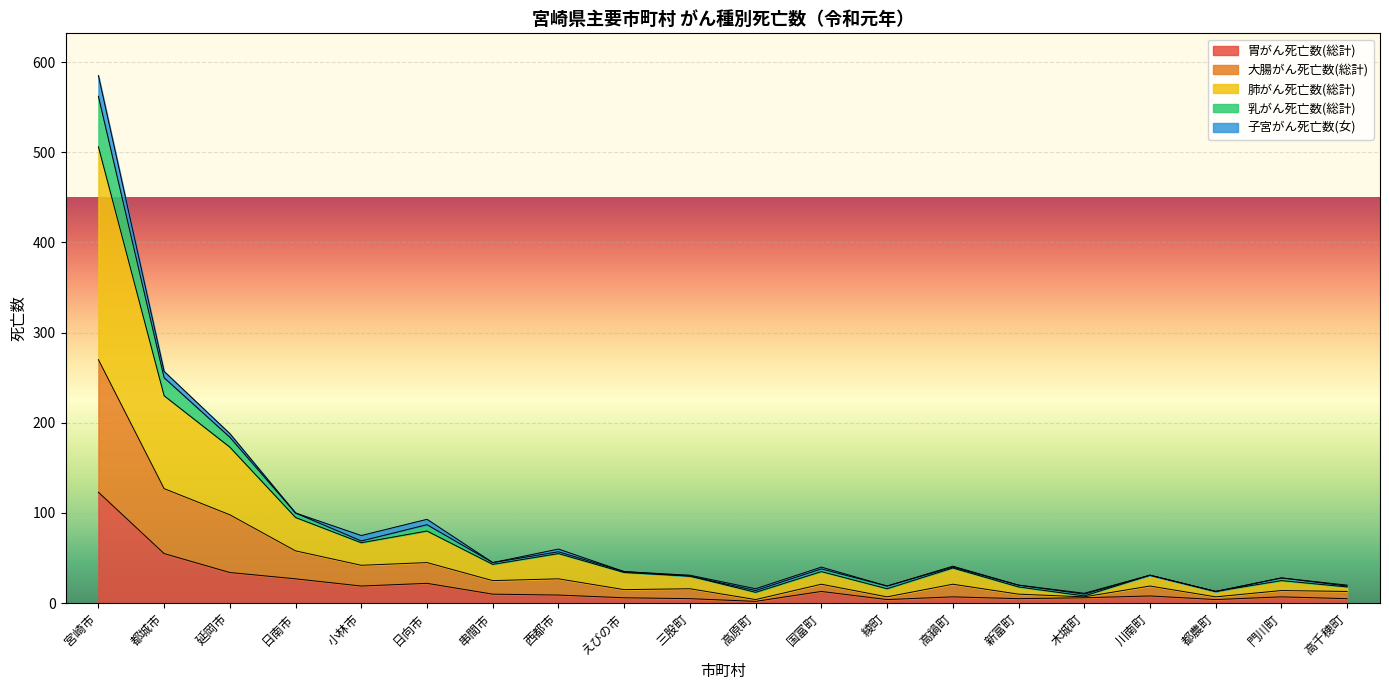

True or false: 乳がん死亡数(総計) has a value of 114 at 小林市.

False